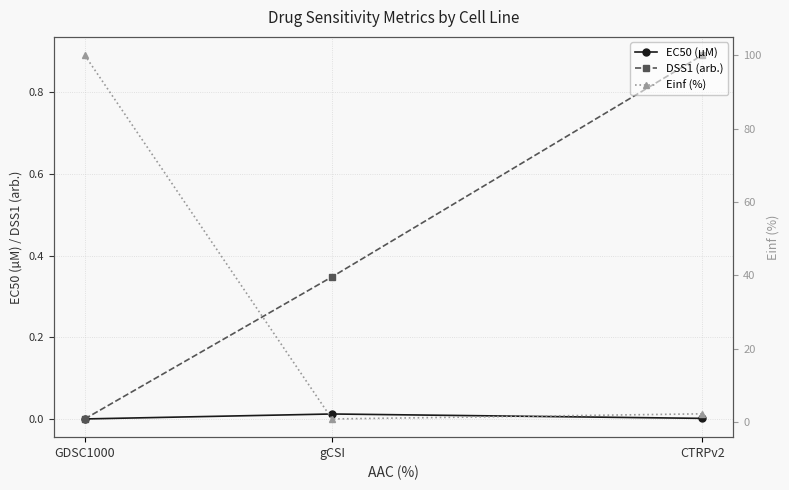

Reading left to right, what are all the values shown in this chart?

EC50 (µM): 0.0	0.0	0.0
DSS1 (arb.): 0.0	0.3	0.9
Einf (%): 100.0	0.9	2.3